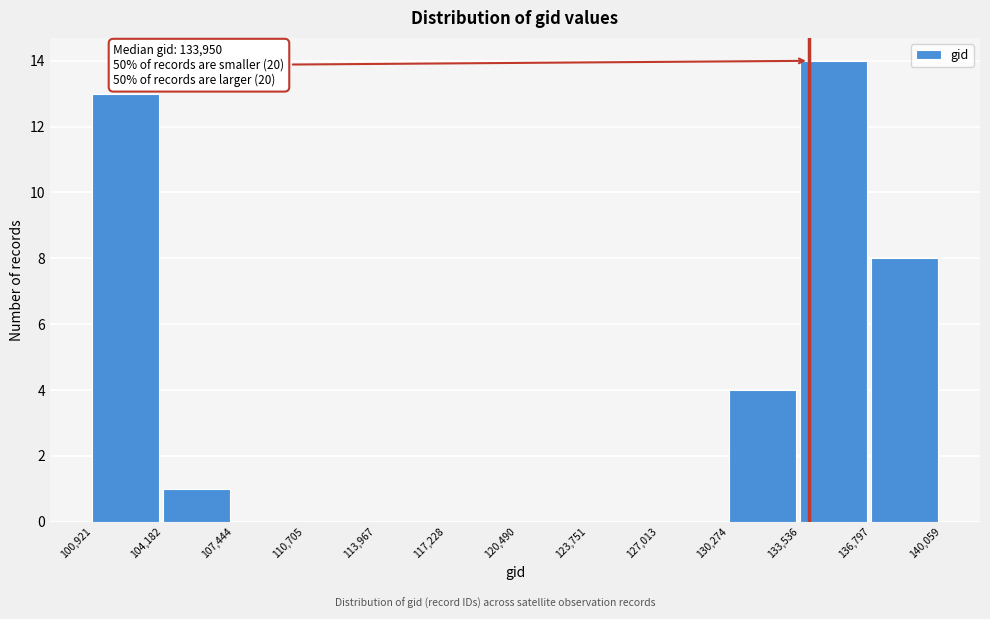

Which range on the x-axis has the tallest bar?

133,536 to 136,797